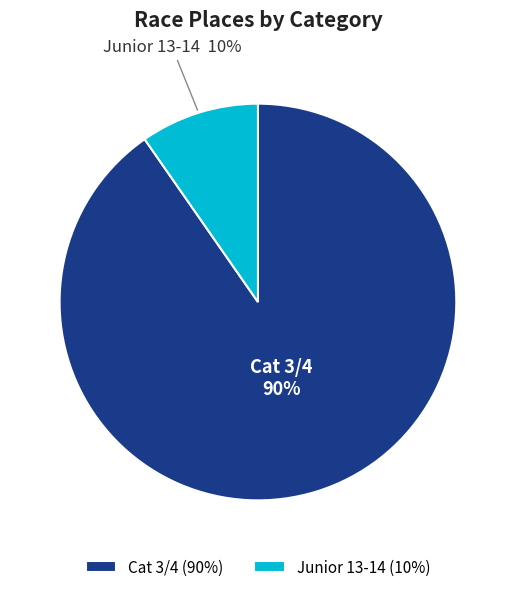

Which has a higher value, Cat 3/4 or Junior 13-14?

Cat 3/4